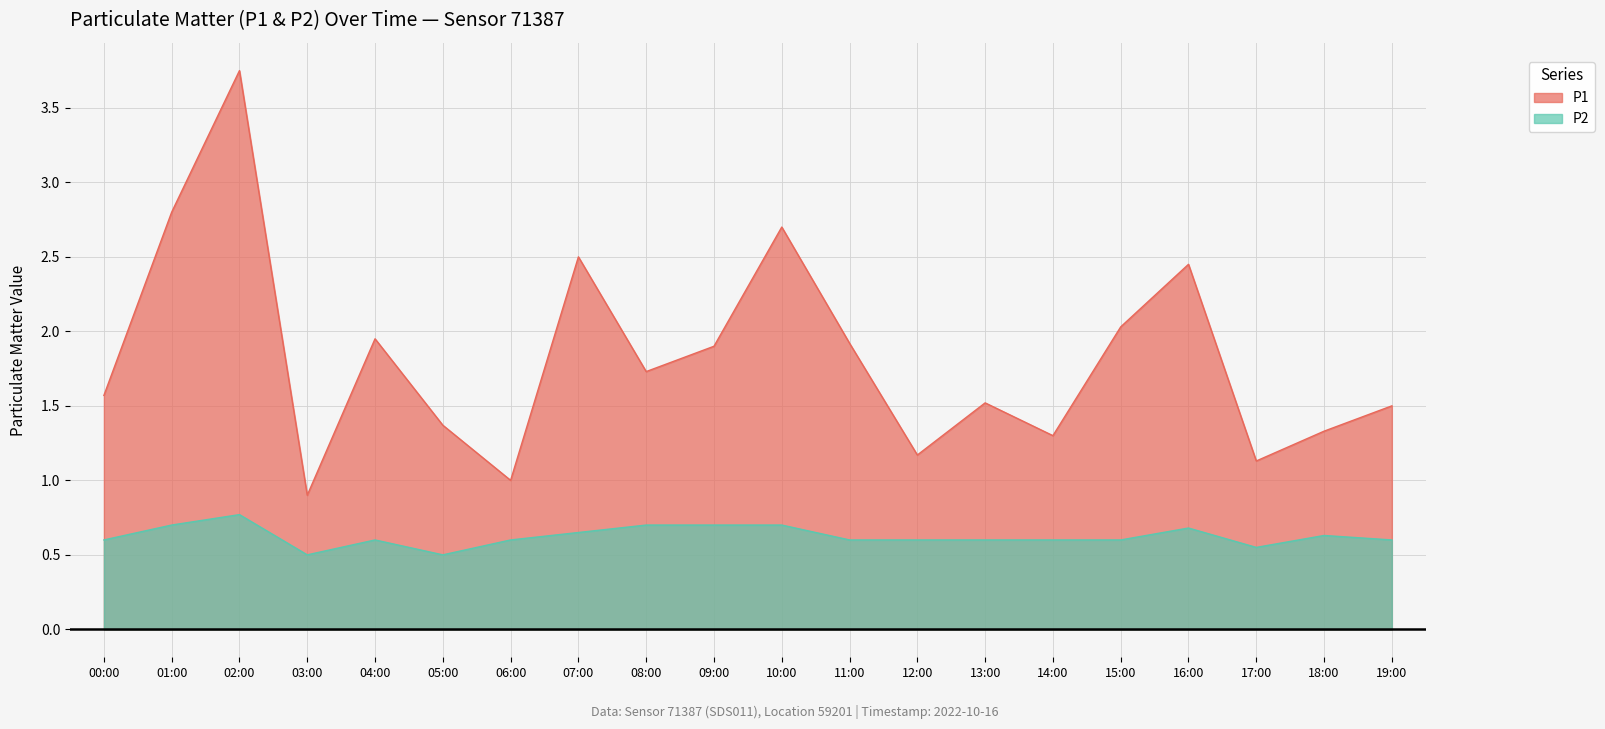

True or false: P1 and P2 intersect in this chart.

False